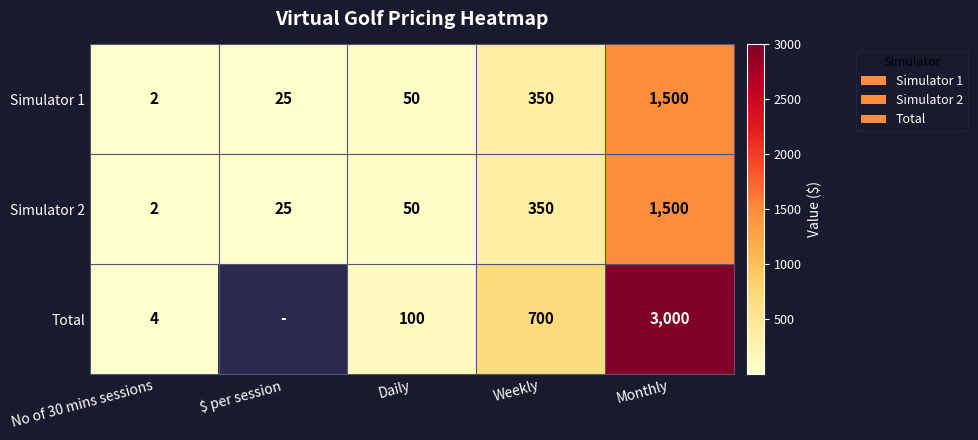

At which label is Simulator 2 closest to 751?

Weekly